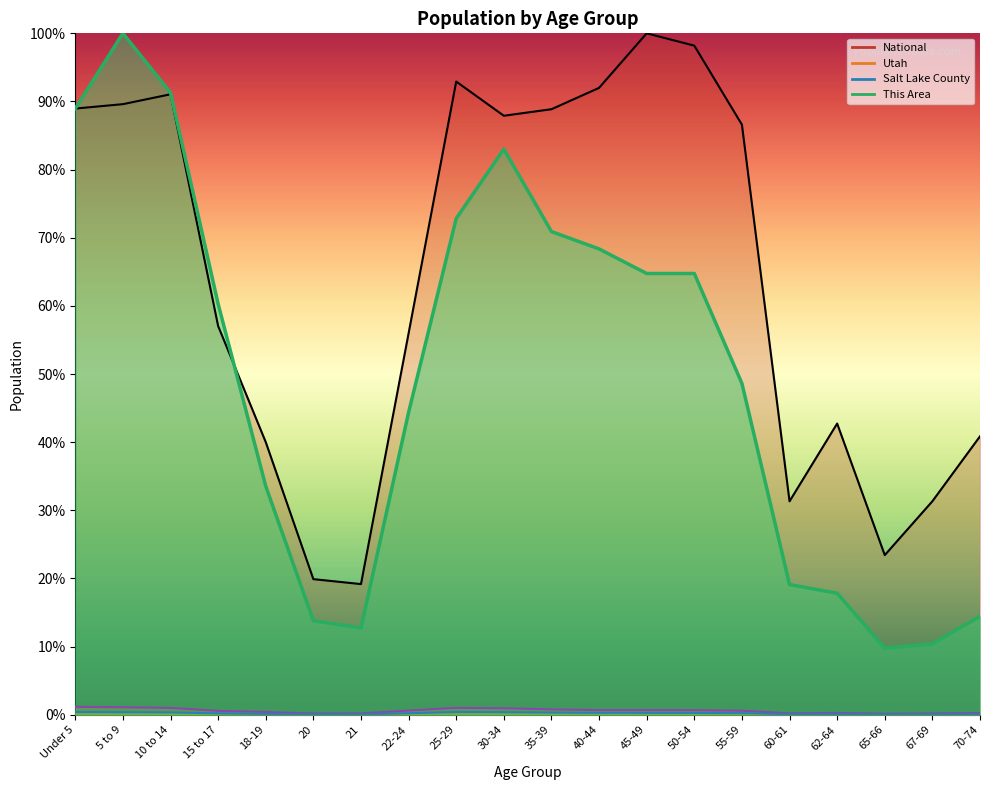

Where does the National series first go above 86?

Under 5